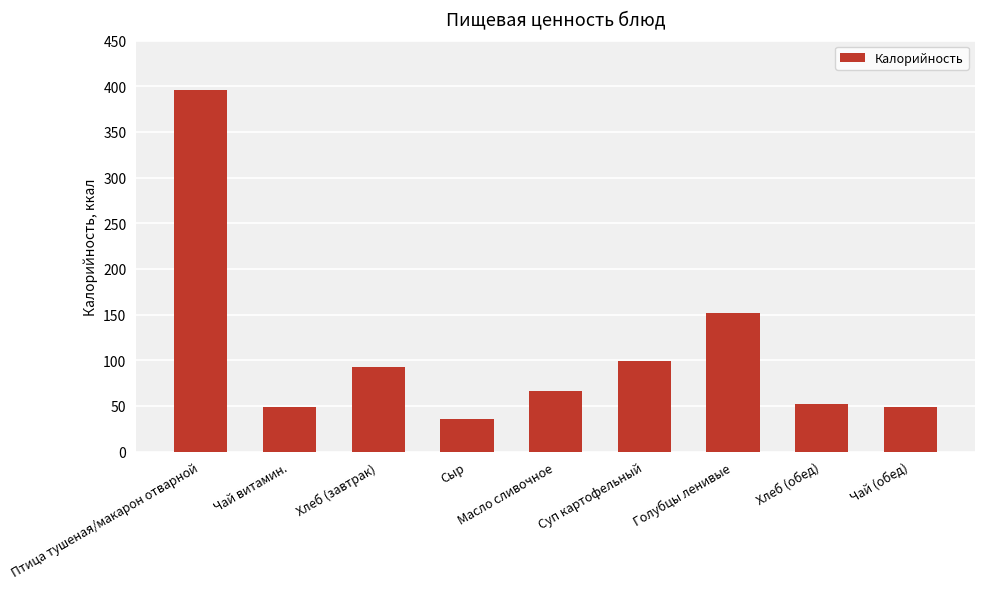

The value at Голубцы ленивые is 152.0. True or false?

True